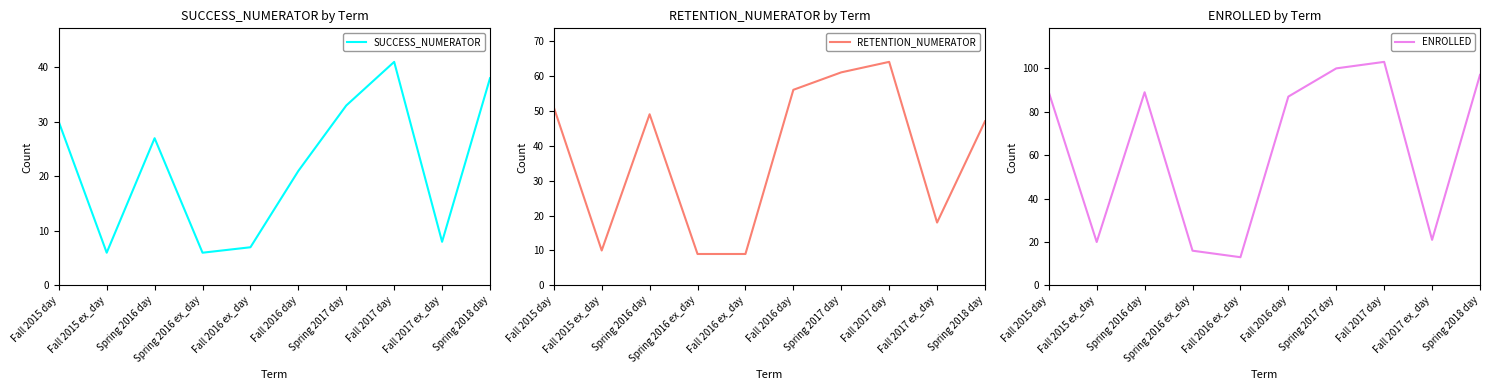

In ENROLLED, how many points are lower than both neighbors (excluding endpoints)?

3